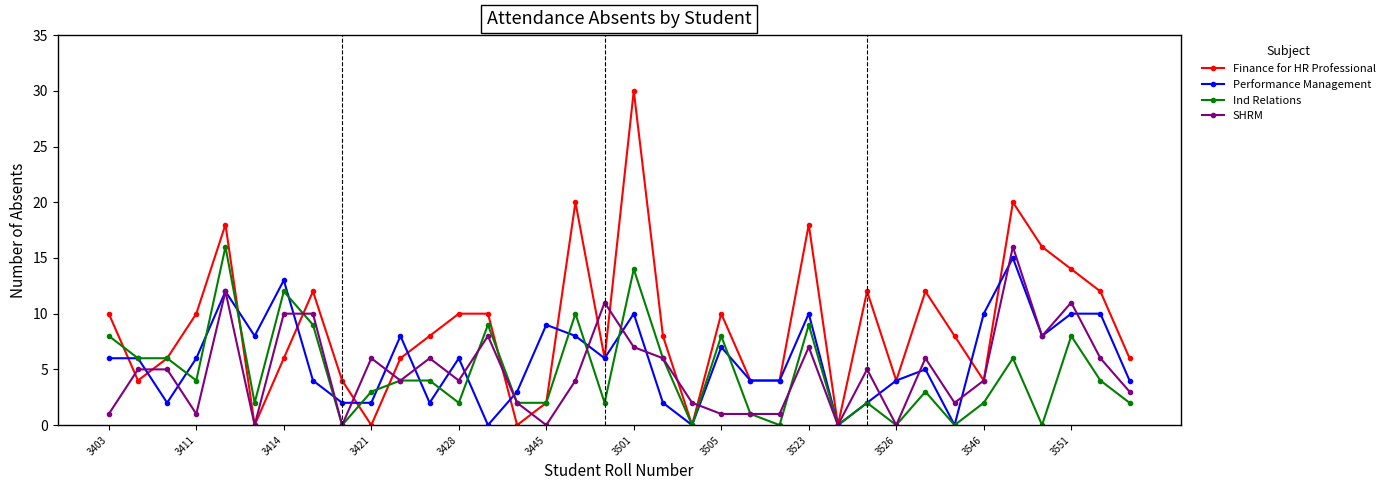

Which series has the largest range (max minus min)?

Finance for HR Professional